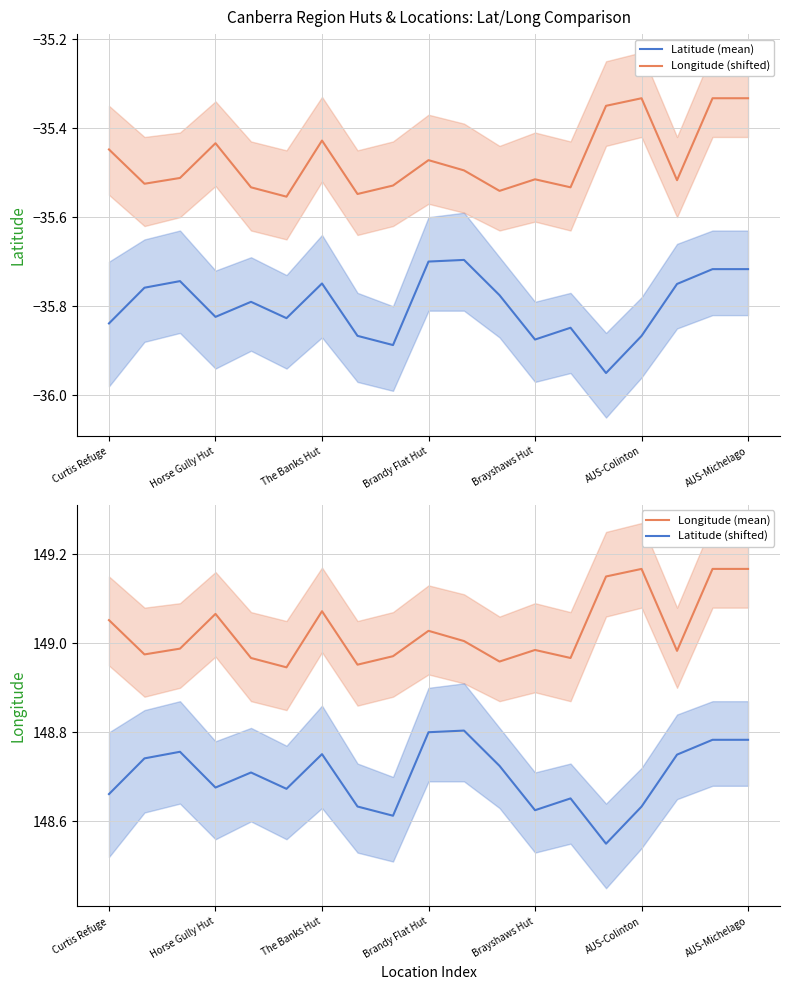

At how many categories does at least one series exceed 56?

19